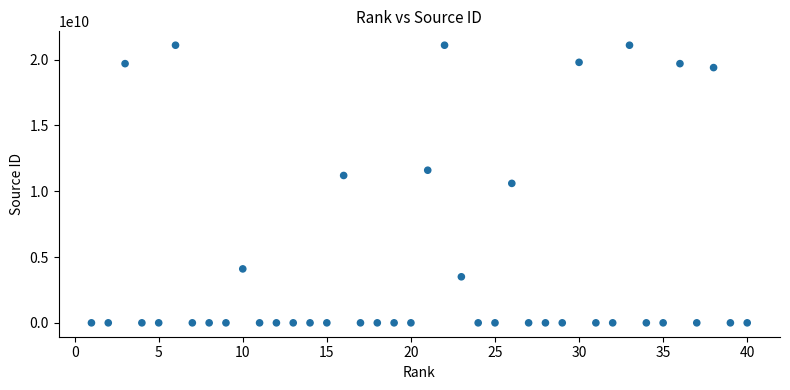

What is the range of X values (max minus min)?

39